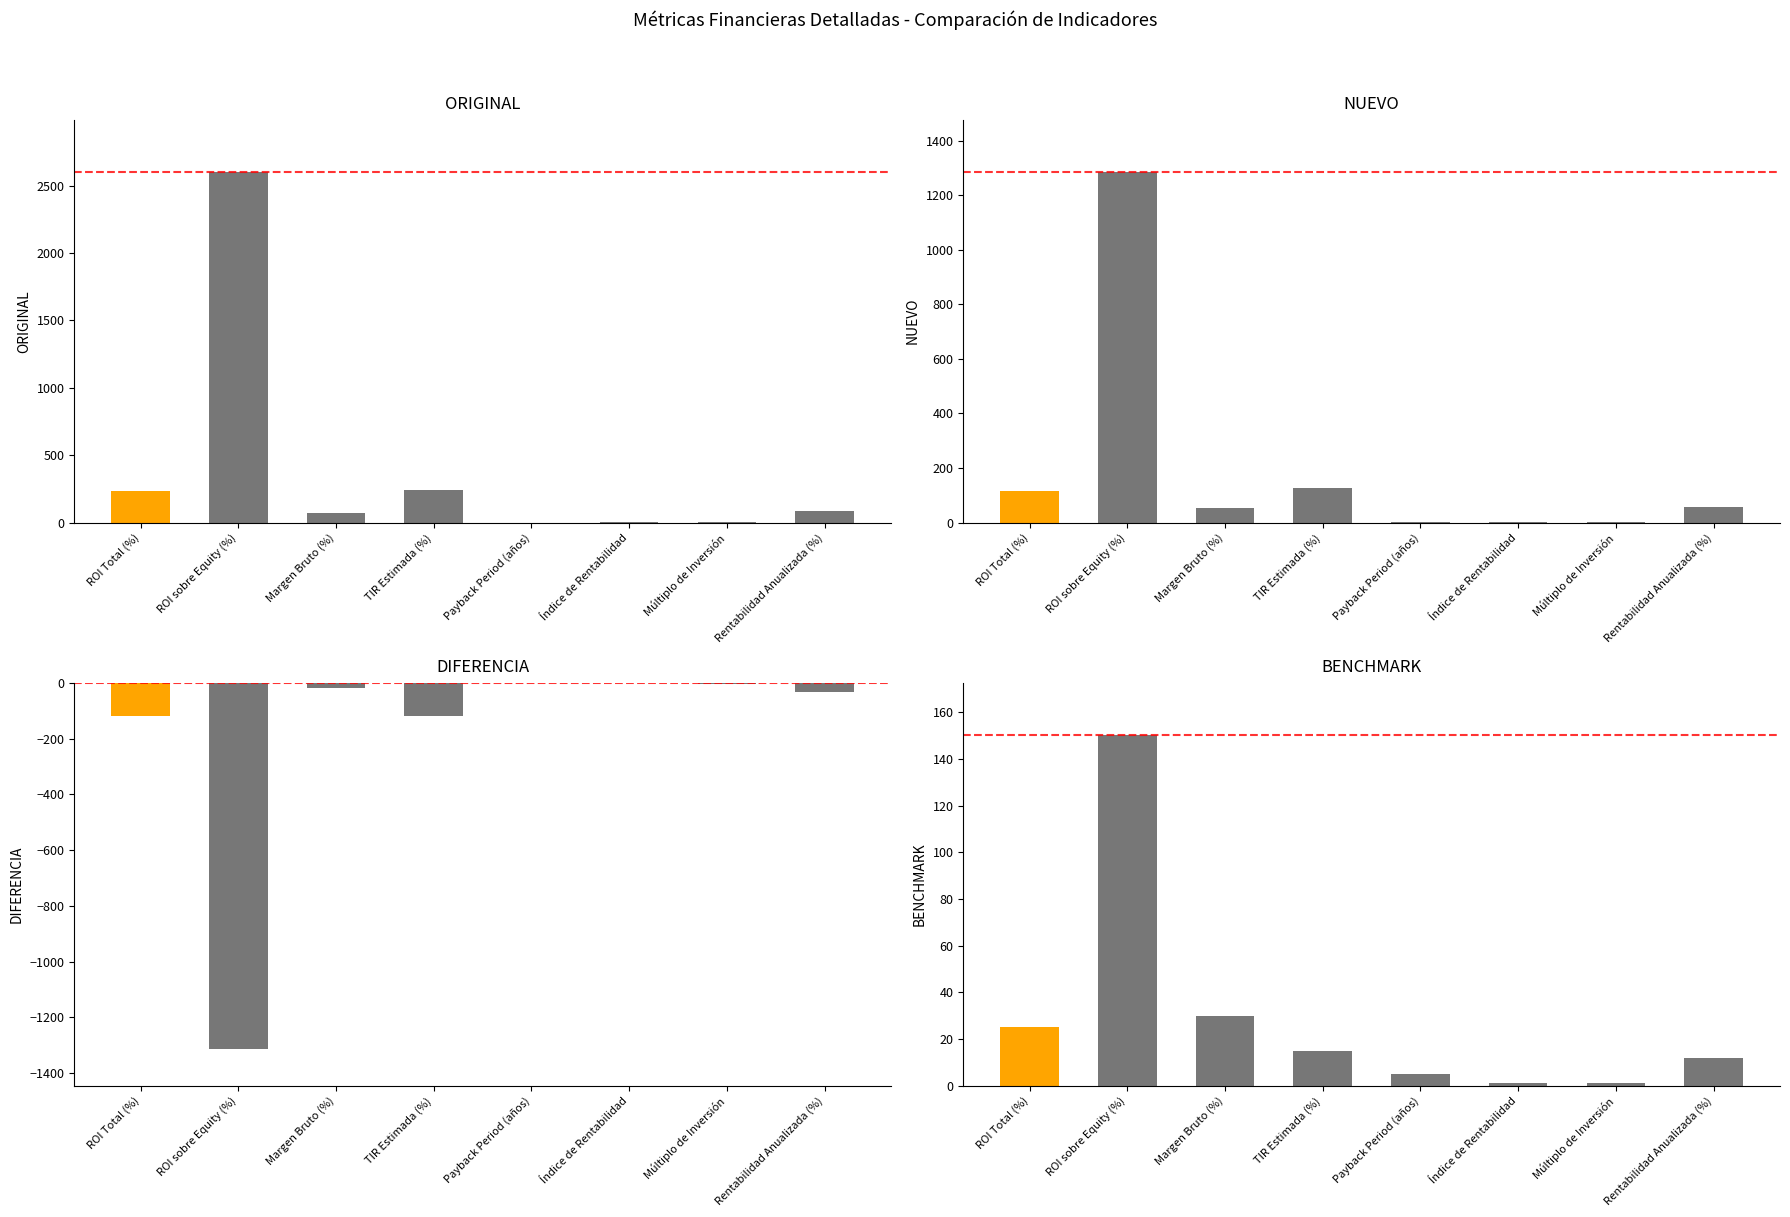

Reading right to left, extract all data points from this chart.

ORIGINAL: Rentabilidad Anualizada (%)=89.2	Múltiplo de Inversión=4.3	Índice de Rentabilidad=3.3	Payback Period (años)=0.4	TIR Estimada (%)=245.0	Margen Bruto (%)=69.9	ROI sobre Equity (%)=2598.5	ROI Total (%)=232.8
NUEVO: Rentabilidad Anualizada (%)=58.7	Múltiplo de Inversión=2.1	Índice de Rentabilidad=2.1	Payback Period (años)=0.8	TIR Estimada (%)=128.0	Margen Bruto (%)=53.5	ROI sobre Equity (%)=1284.0	ROI Total (%)=115.0
DIFERENCIA: Rentabilidad Anualizada (%)=-30.5	Múltiplo de Inversión=-2.2	Índice de Rentabilidad=-1.2	Payback Period (años)=0.4	TIR Estimada (%)=-117.0	Margen Bruto (%)=-16.4	ROI sobre Equity (%)=-1314.5	ROI Total (%)=-117.8
BENCHMARK: Rentabilidad Anualizada (%)=12.0	Múltiplo de Inversión=1.2	Índice de Rentabilidad=1.2	Payback Period (años)=5.0	TIR Estimada (%)=15.0	Margen Bruto (%)=30.0	ROI sobre Equity (%)=150.0	ROI Total (%)=25.0